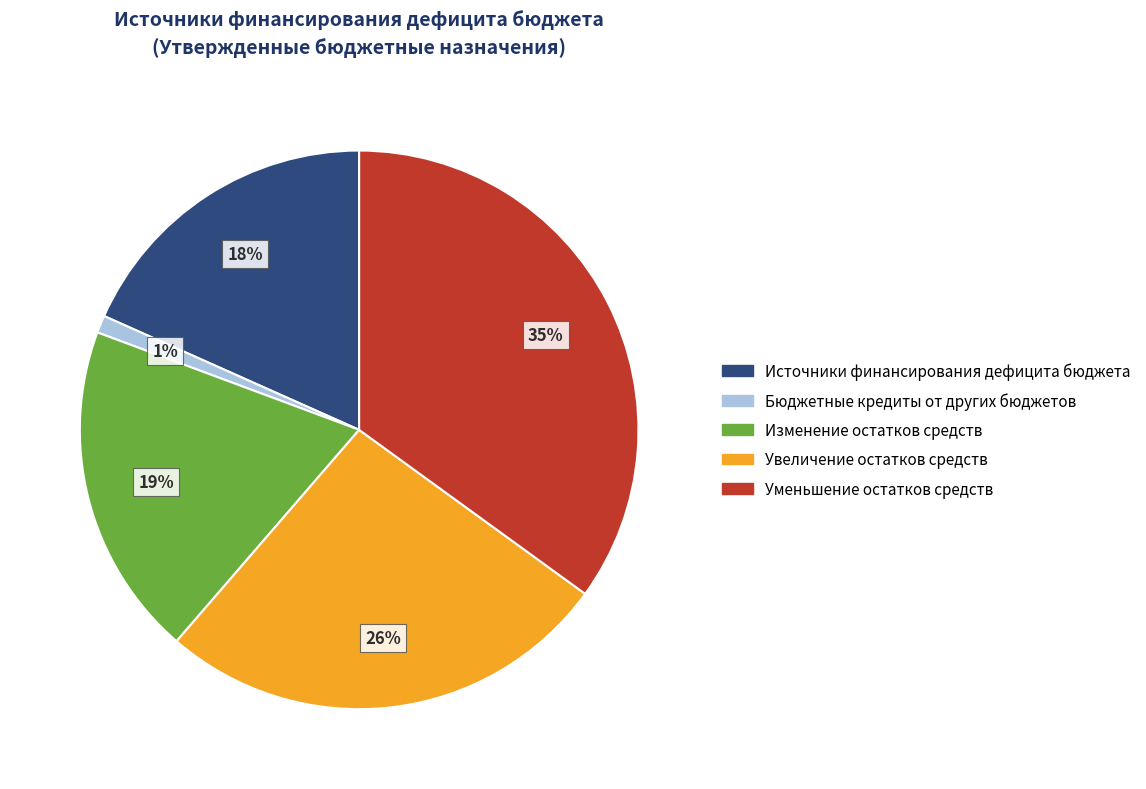

Is the sum of Увеличение остатков средств and Изменение остатков средств greater than half?

No